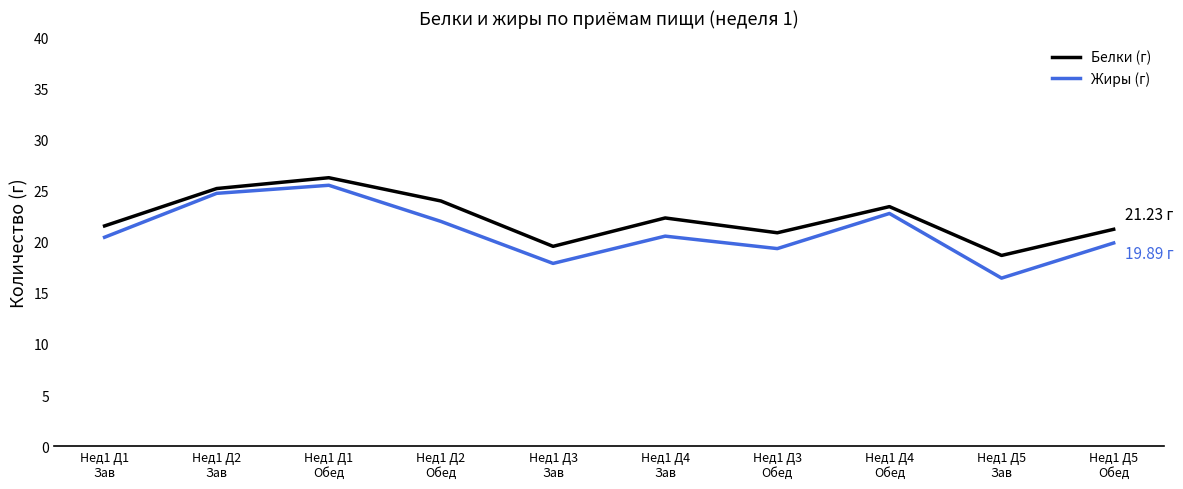

True or false: Белки (г) and Жиры (г) cross at least once.

False